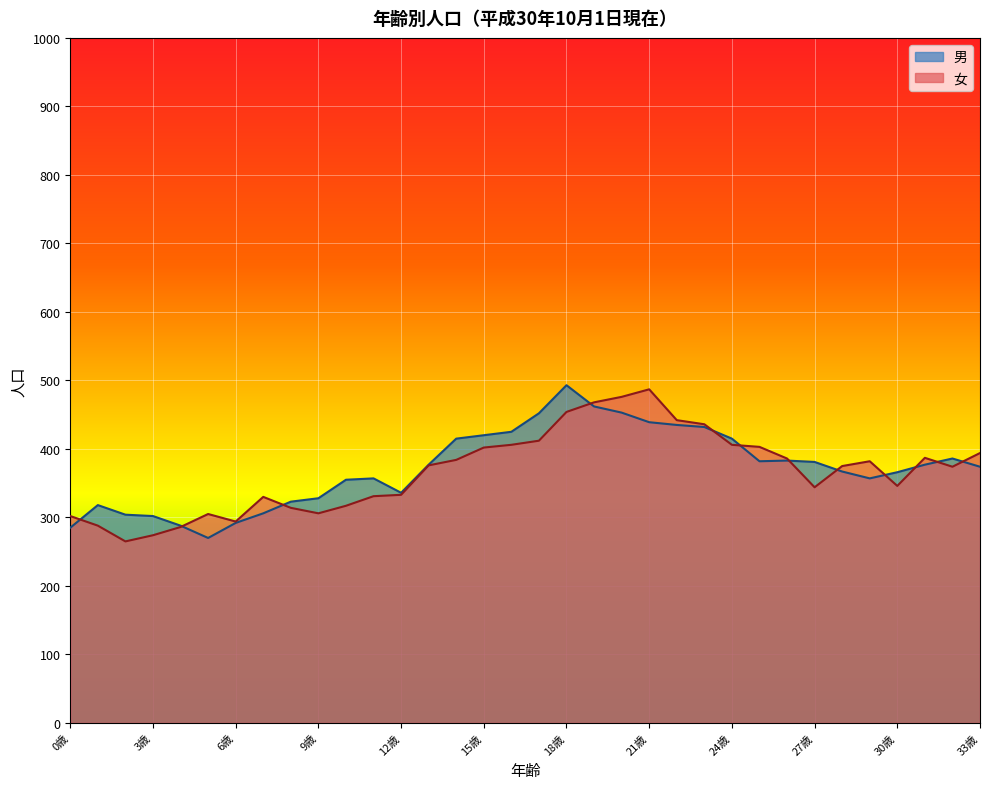

True or false: 女 and 男 cross at least once.

True